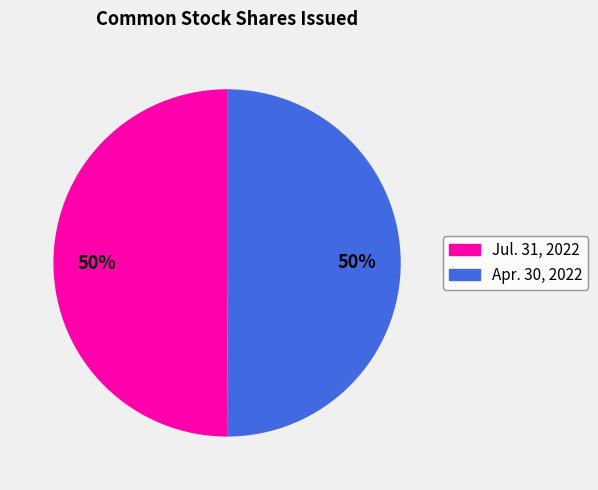

To the nearest percent, what is the average slice percentage?

50%